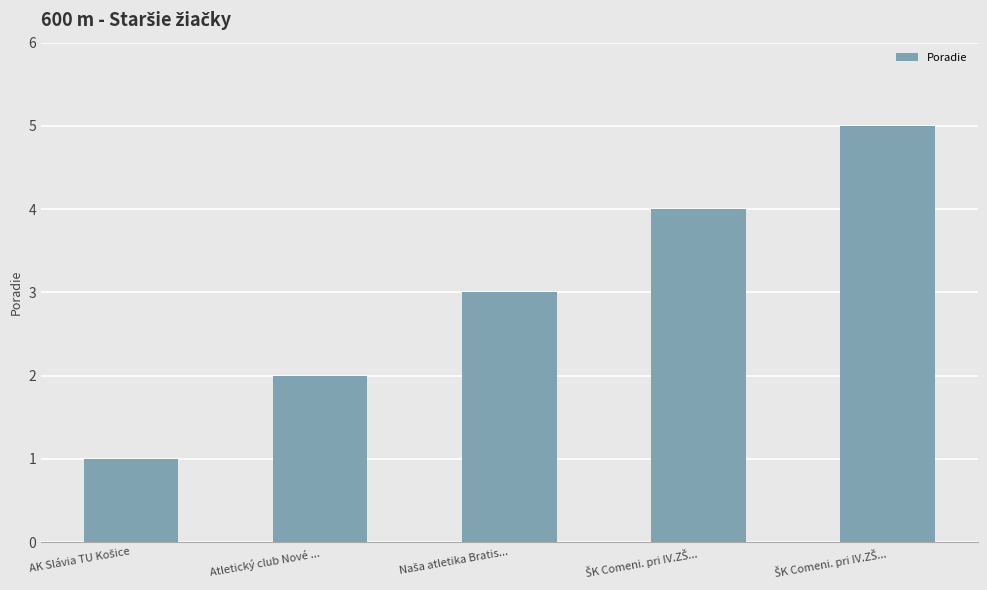

Reading left to right, transcribe all the data shown in this chart.

AK Slávia TU Košice=1	Atletický club Nové ...=2	Naša atletika Bratis...=3	ŠK Comeni. pri IV.ZŠ...=4	ŠK Comeni. pri IV.ZŠ...=5